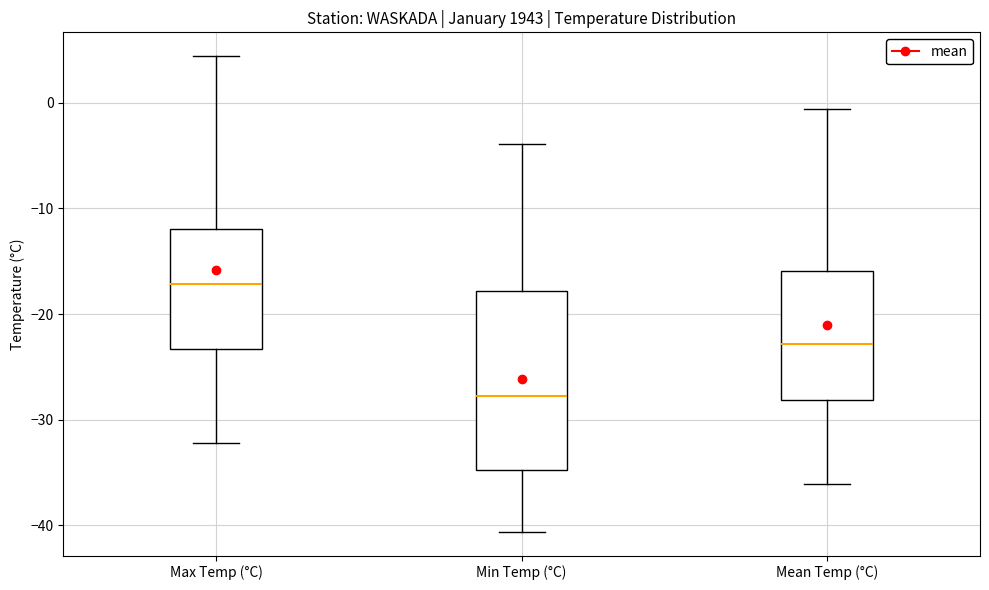

Reading left to right, read every box against the y-axis: the position of its median line, the range the box covers, and the ends of its whiskers. The values are not printed on the chart, so give them approximately, as read against the axis.

Max Temp (°C): median -17, box -23 to -12, whiskers -32 to 4
Min Temp (°C): median -28, box -35 to -18, whiskers -41 to -4
Mean Temp (°C): median -23, box -28 to -16, whiskers -36 to -1